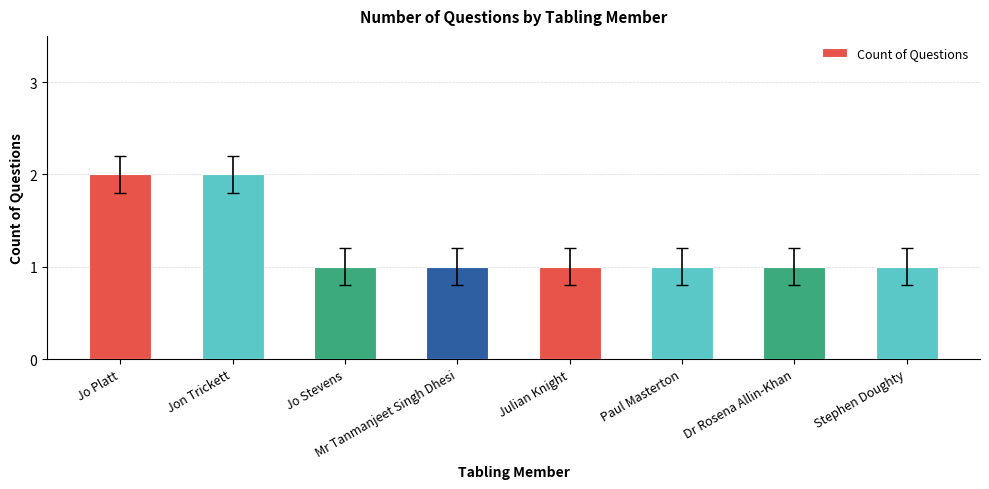

How many data points does each series have?

8